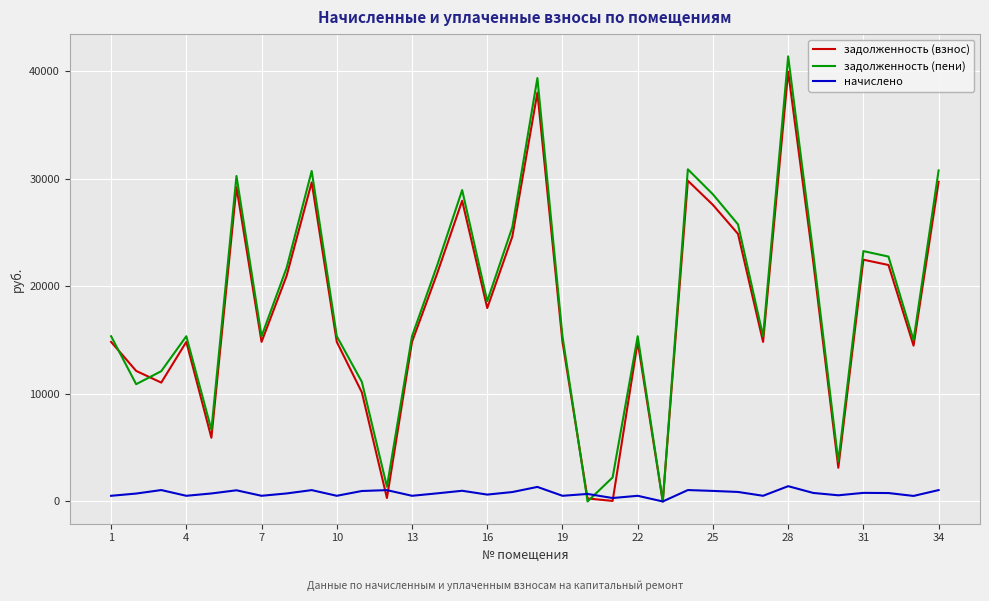

What is the maximum value for задолженность (взнос)?

39945.6